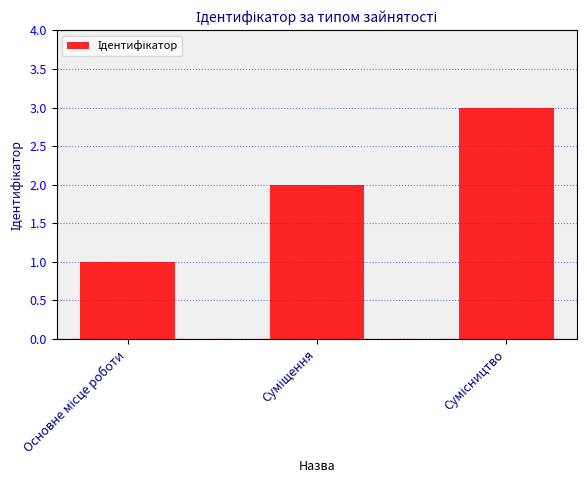

Does the chart contain any negative values?

No